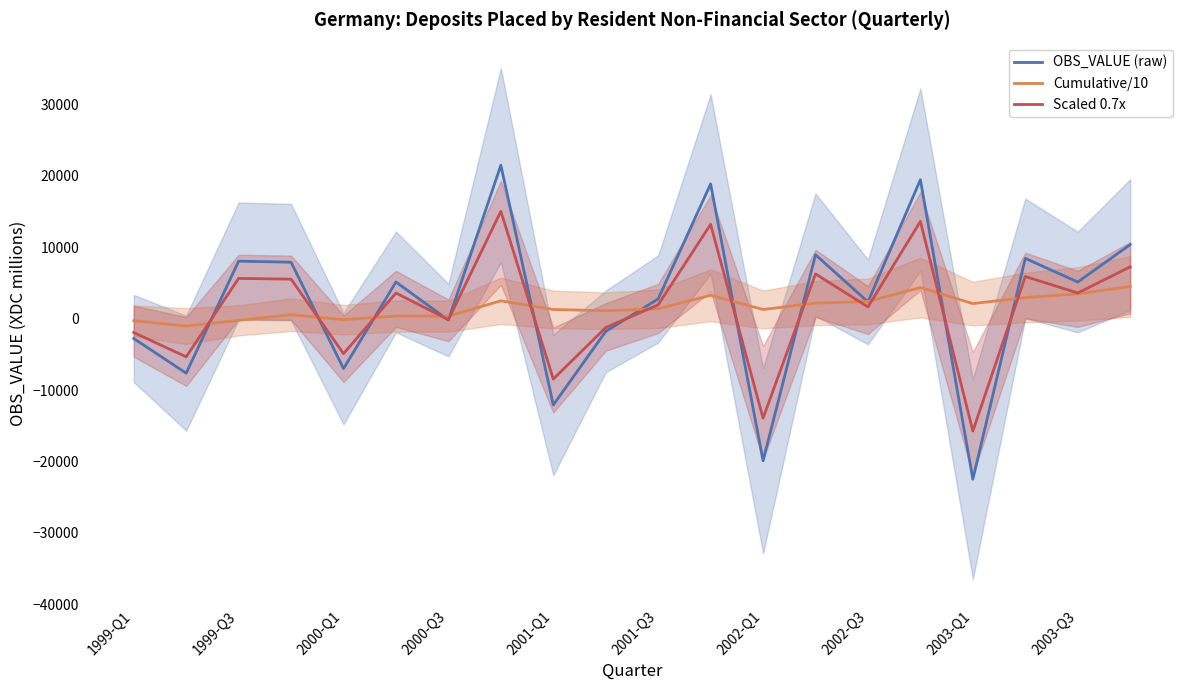

What is the maximum value for Scaled 0.7x?

15053.5